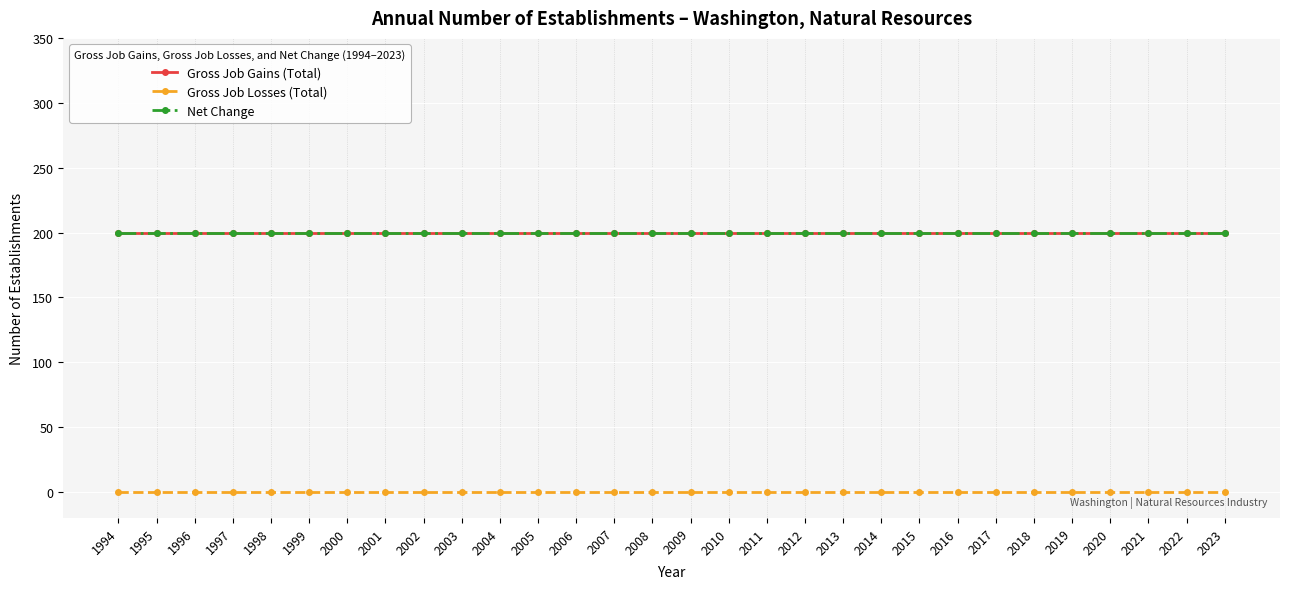

What is the greatest value displayed?

200